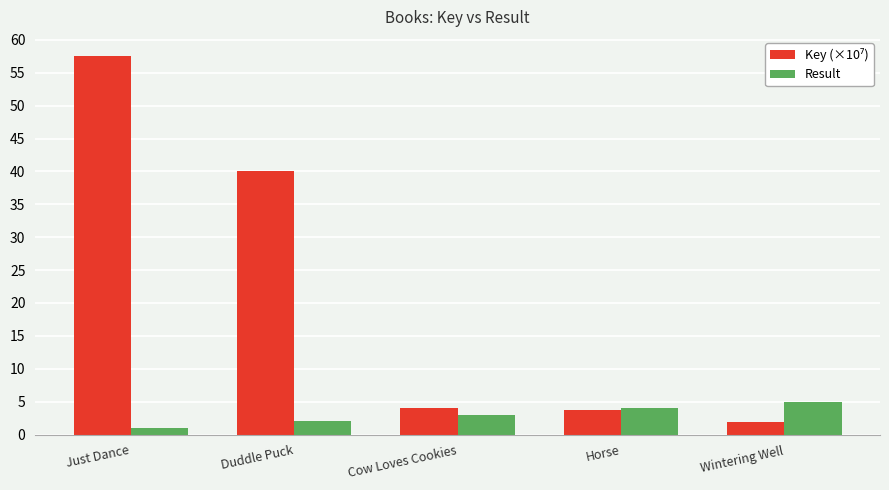

What is the sum of all Result values?

15.0